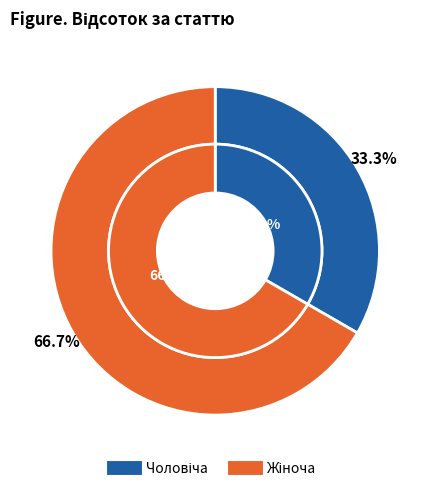

What is the largest slice in the pie chart?

Жіноча